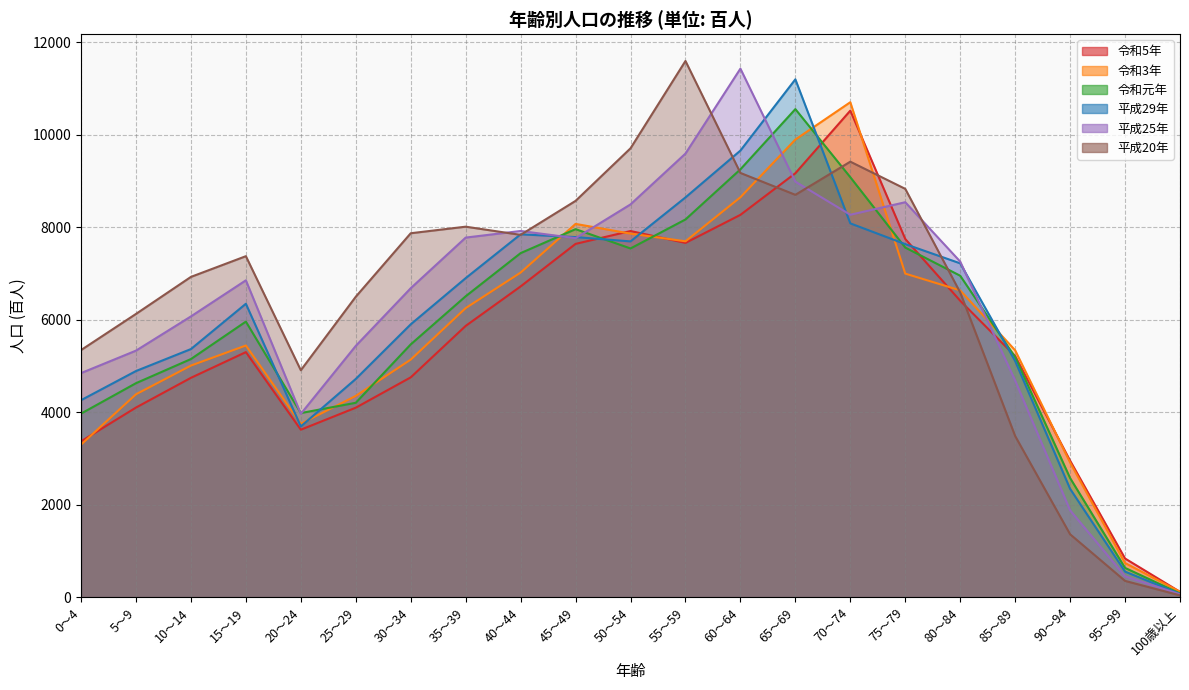

At how many categories does at least one series exceed 11247?

2